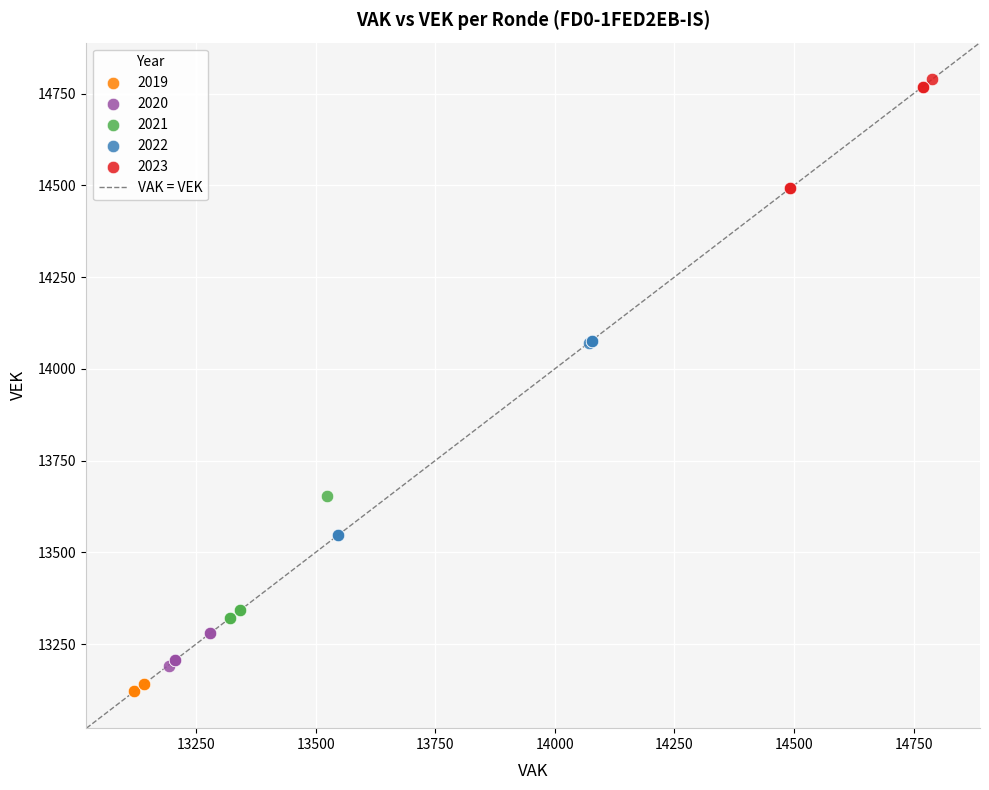

Which series has the widest spread of Y values?

2022